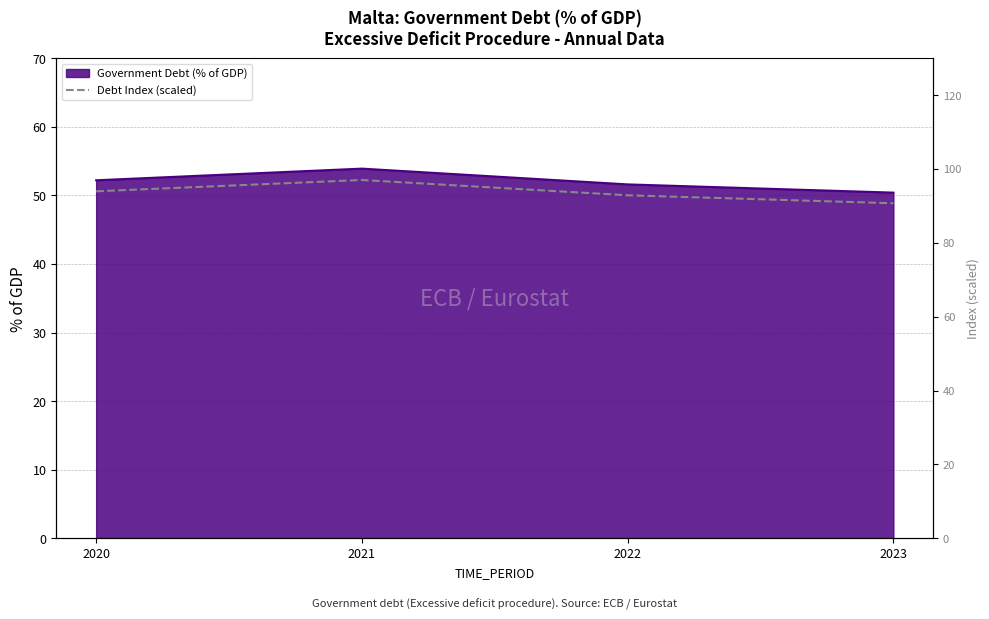

Does the chart display data point markers on the line(s)?

No